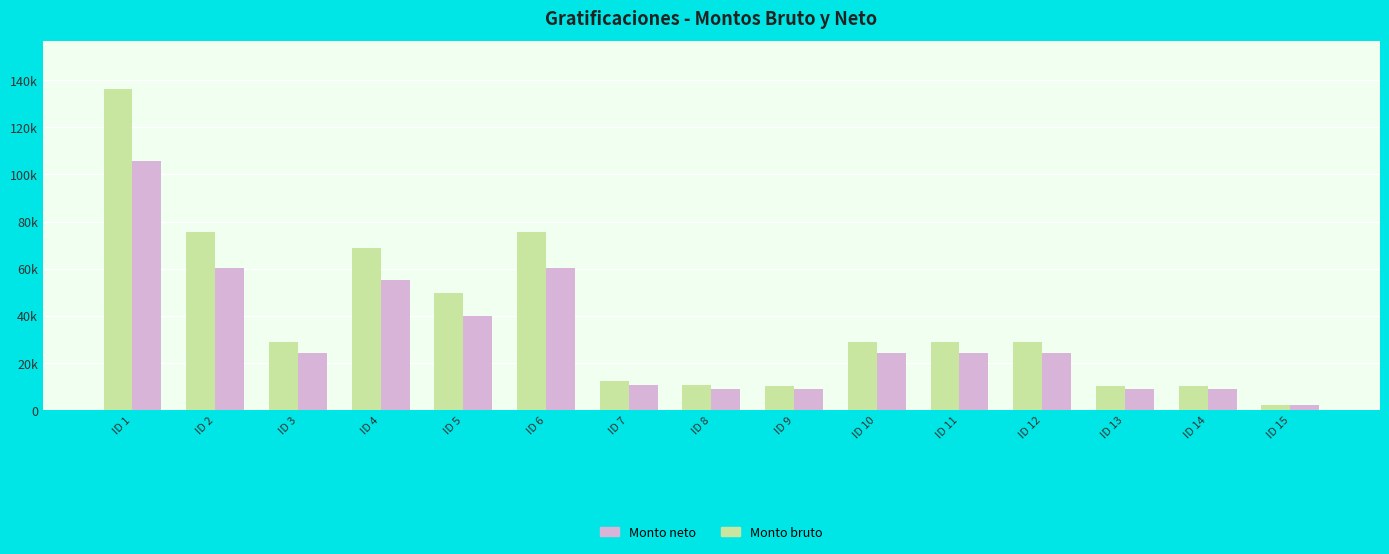

Does the chart contain stacked bars?

No